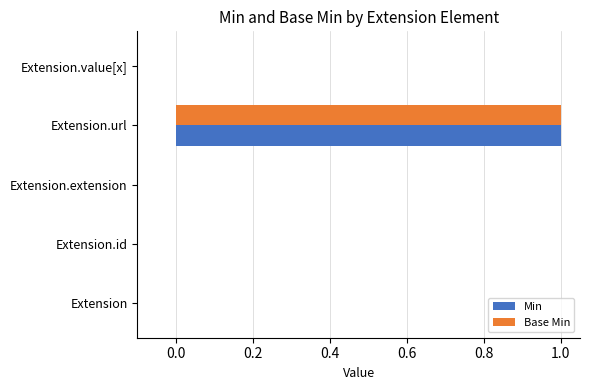

How many Base Min values are between 0 and 1?

5